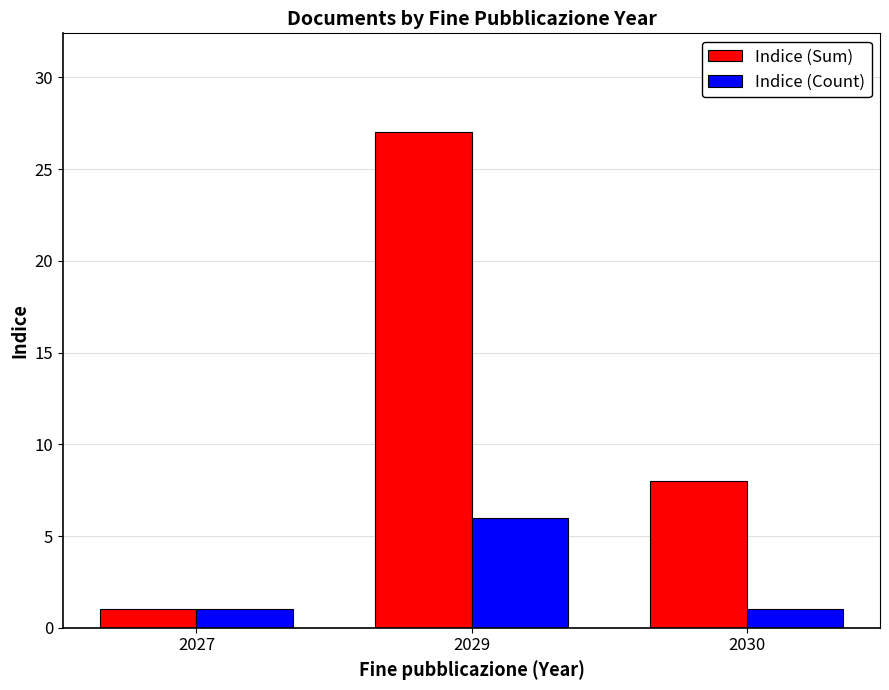

The Indice (Sum) series shows 27 at 2029. True or false?

True